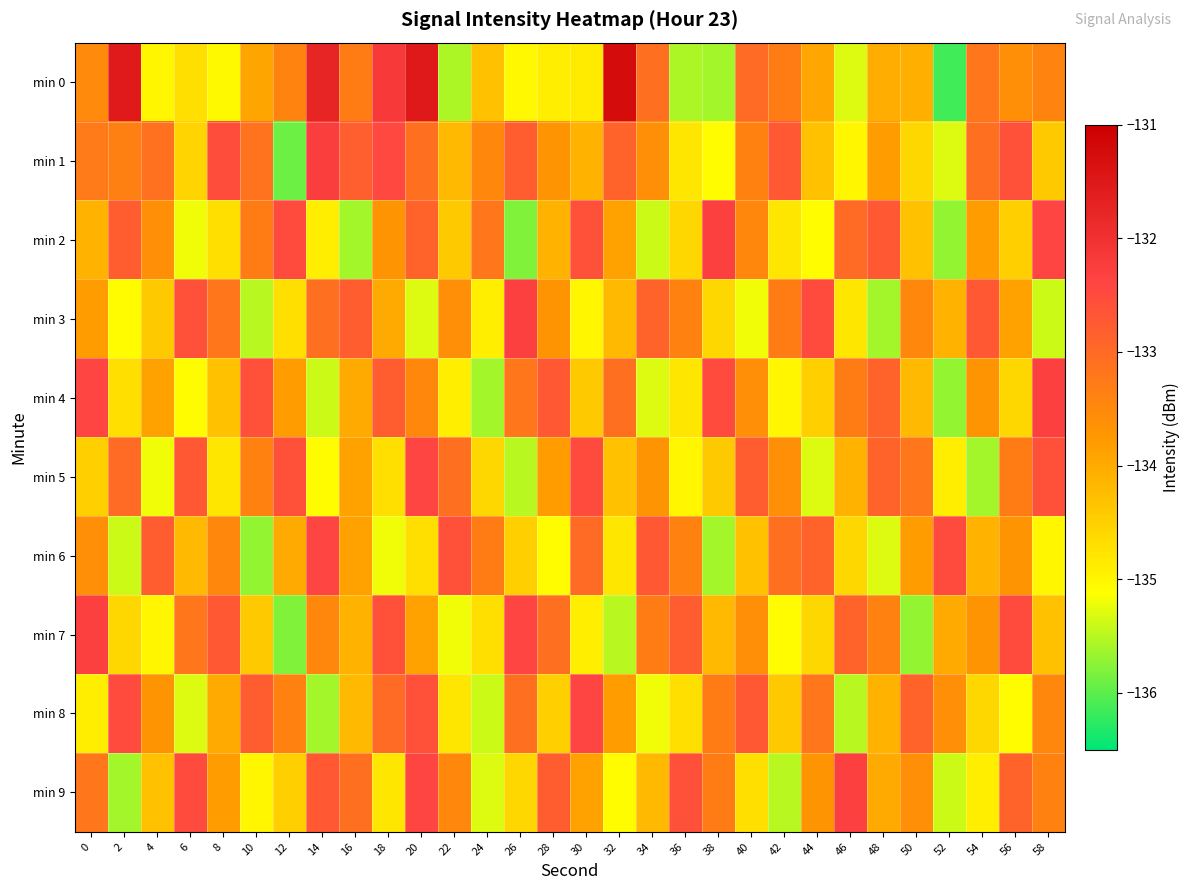

Which label corresponds to the smallest value in the chart?

52